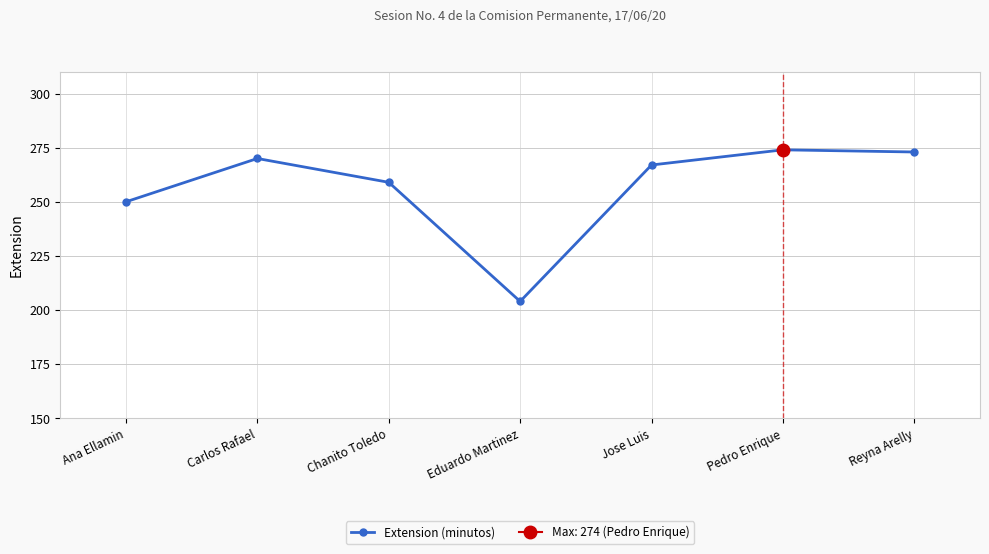

What is the change in value from Ana Ellamin to Eduardo Martinez?

-46